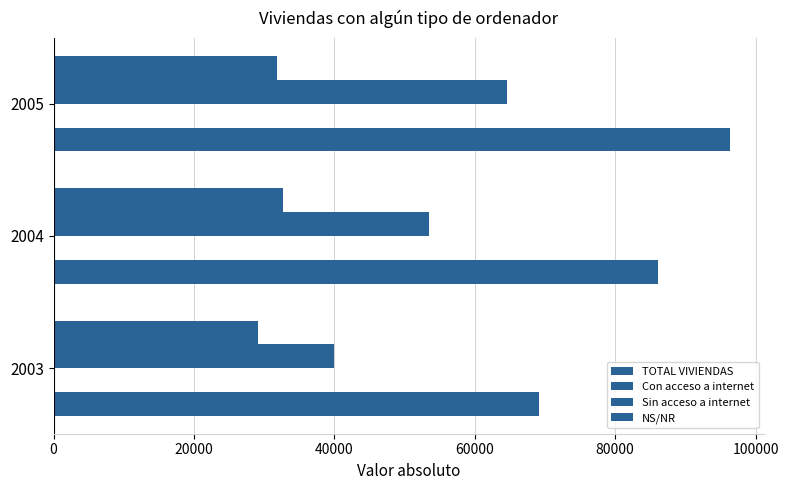

How many distinct data groups are displayed?

3